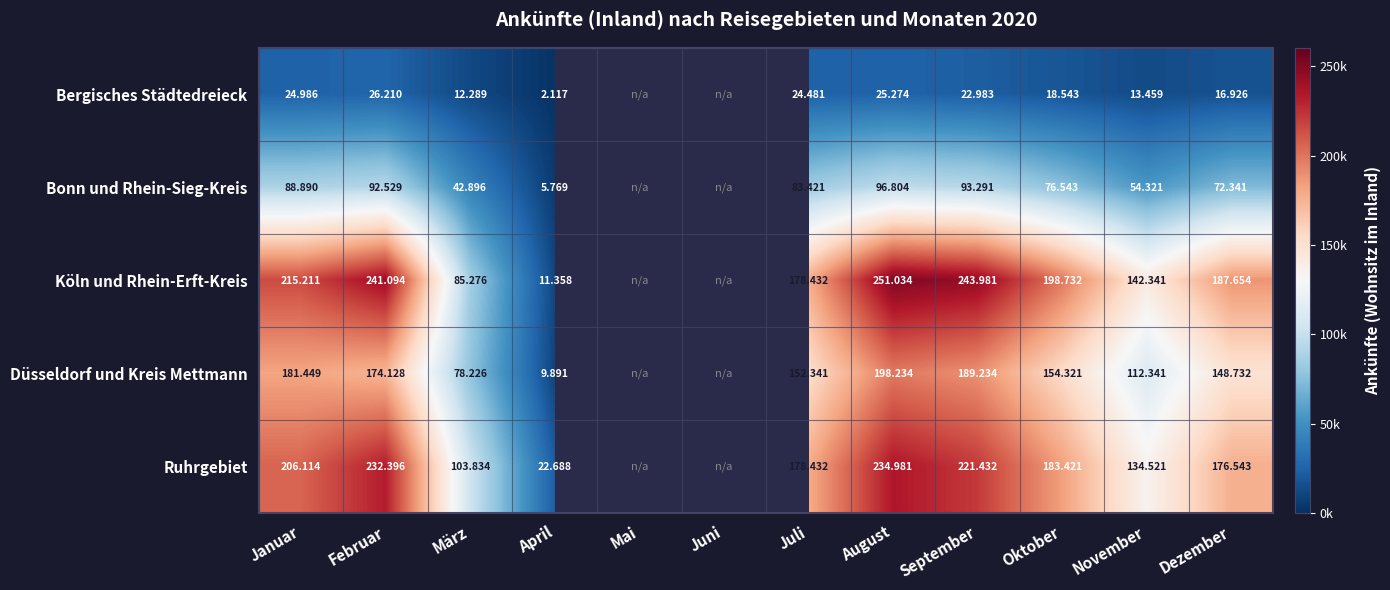

How many positive values does the Düsseldorf und Kreis Mettmann series have?

10